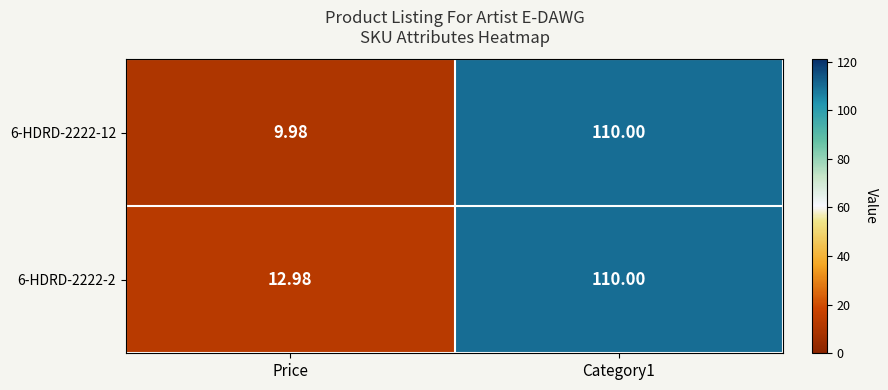

Is the value of 6-HDRD-2222-12 at Category1 greater than the value of 6-HDRD-2222-2 at Price?

Yes